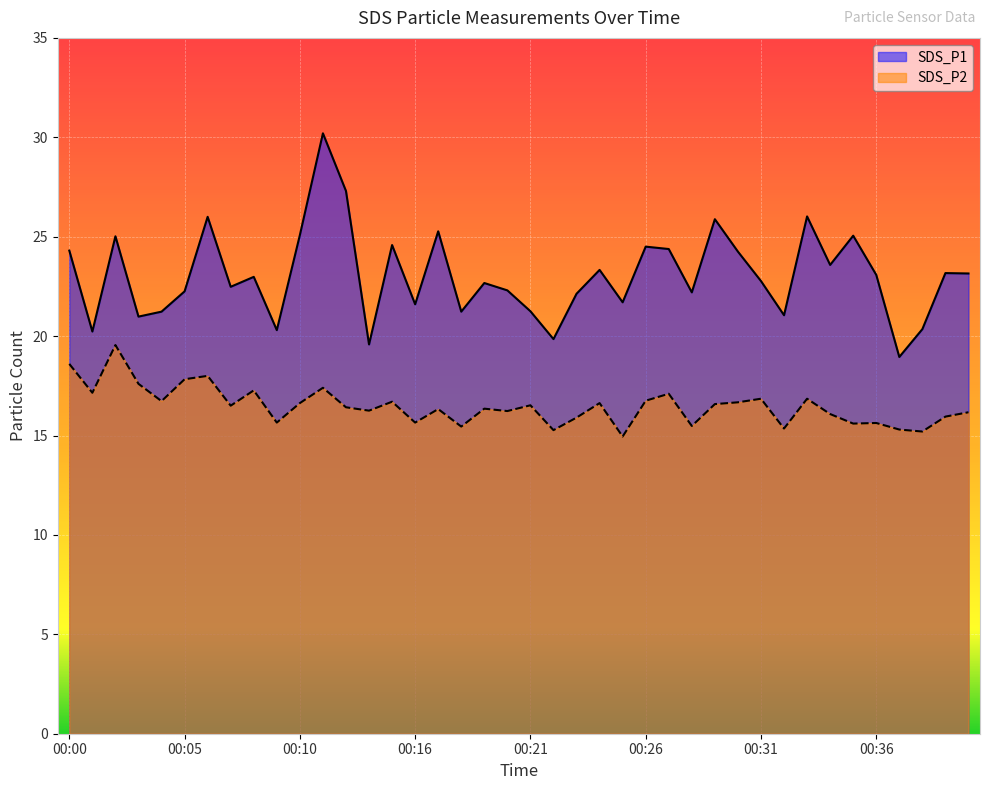

True or false: SDS_P2 and SDS_P1 intersect in this chart.

False